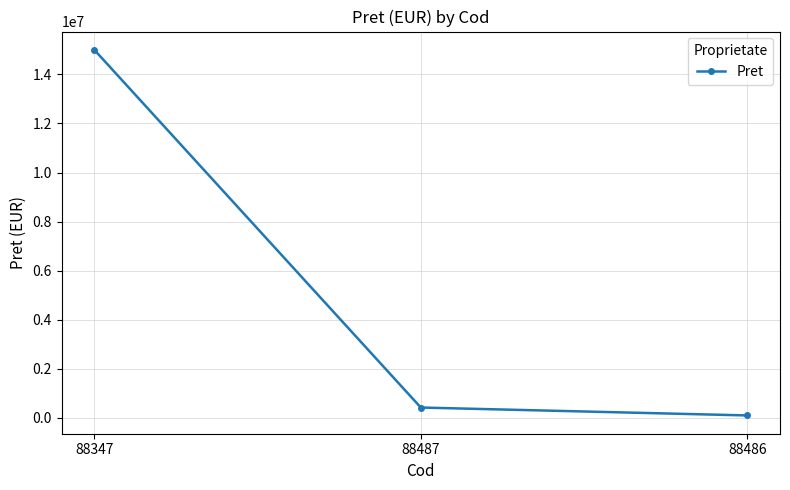

List the labels in order of value, smallest first.

88486, 88487, 88347